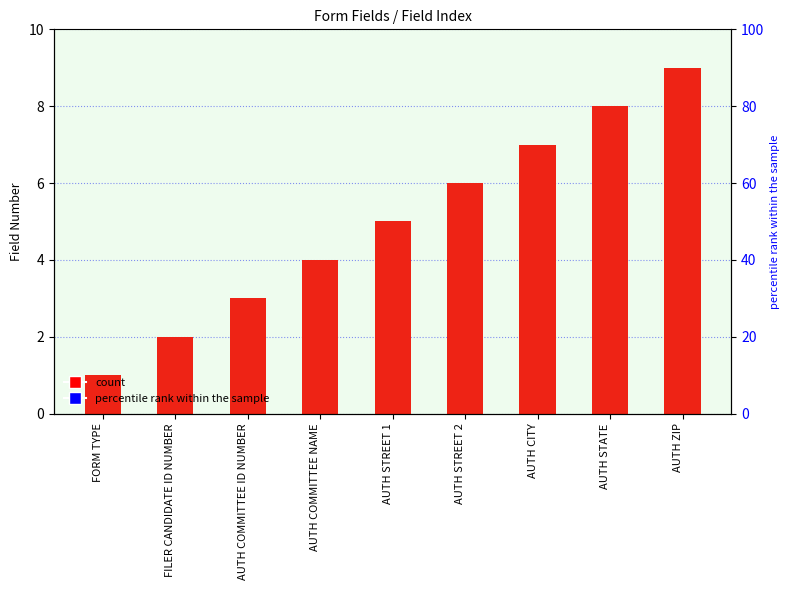

Where is the data nearest to the value 5?

AUTH STREET 1